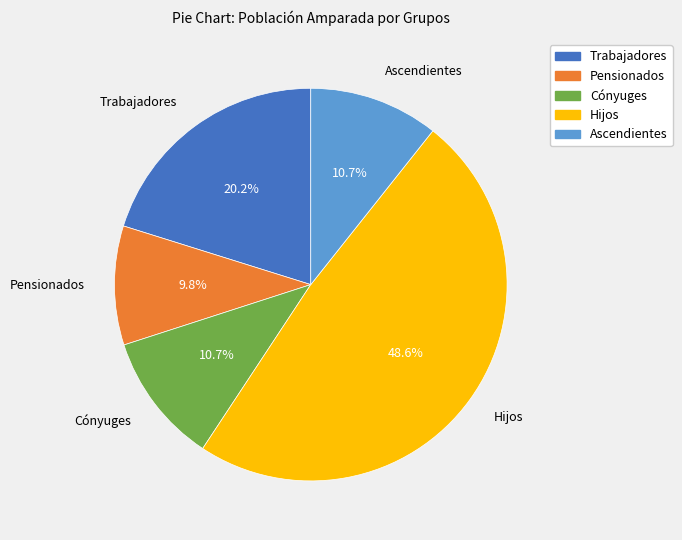

How many segments does this pie chart have?

5